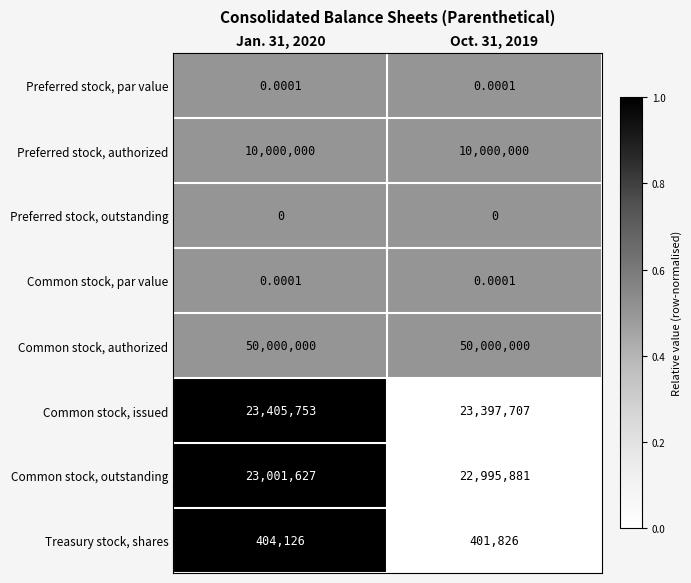

Which series has the widest spread of values?

Common stock, issued